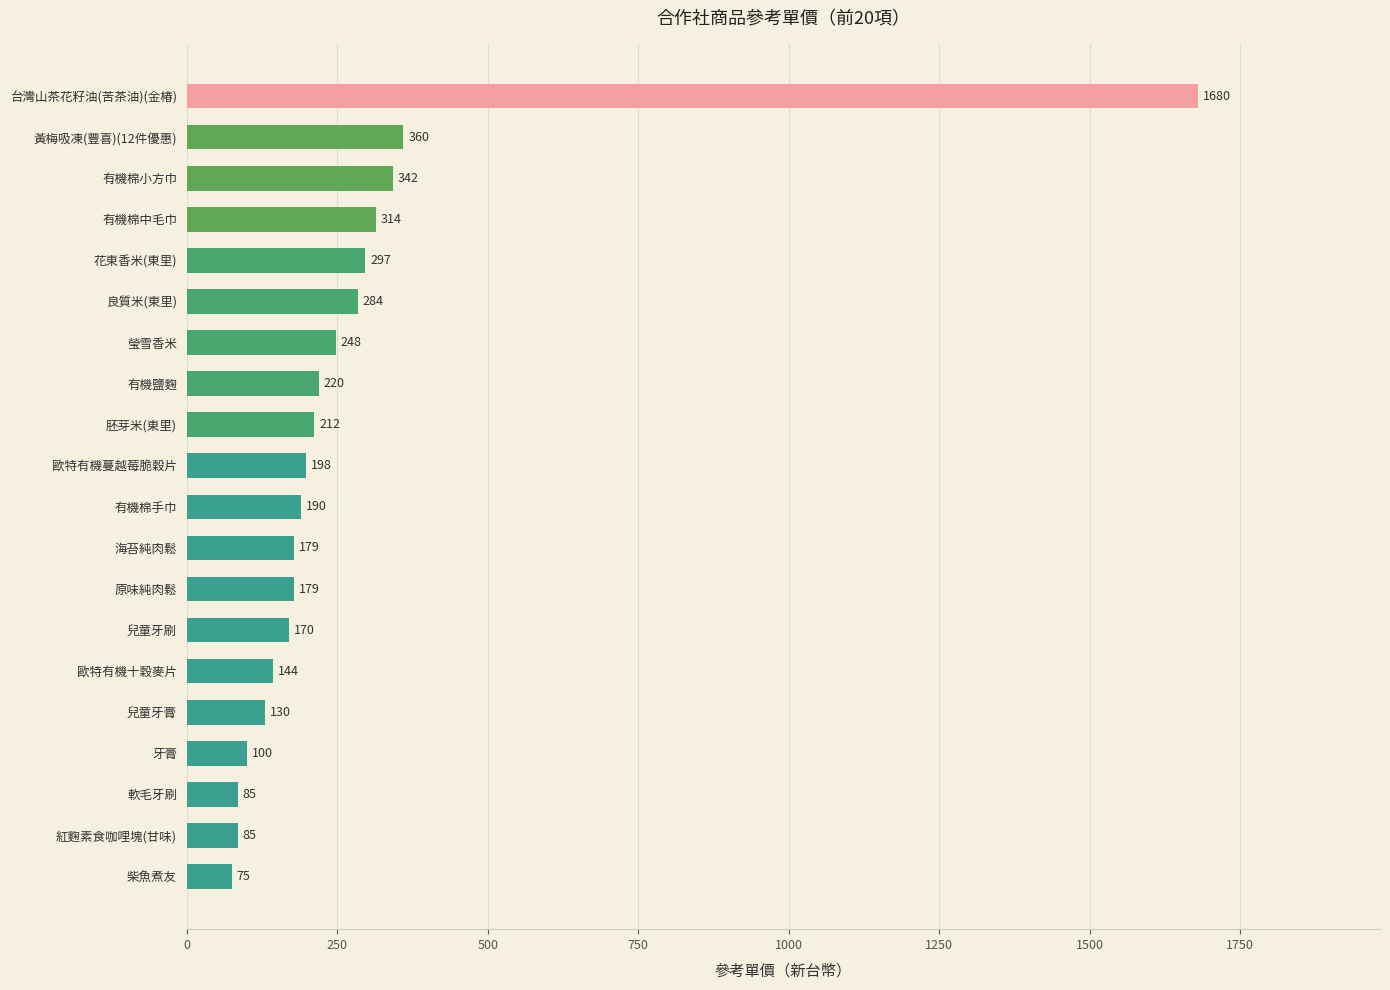

Between 柴魚煮友 and 瑩雪香米, which is larger?

瑩雪香米